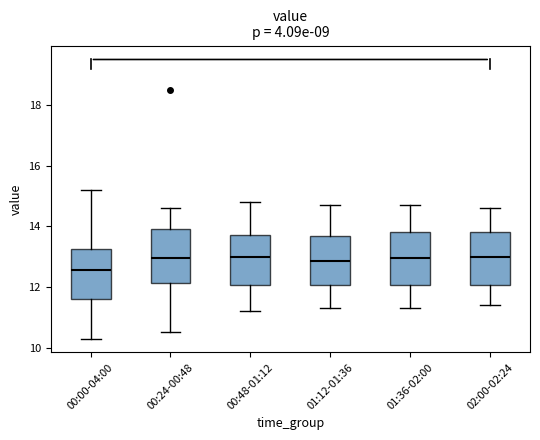

Reading left to right, transcribe this box plot: for each box, give where its median line is, the range the box spans, and where its two whiskers end, as read against the y-axis. The values are not printed on the chart, so give them approximately, as read against the axis.

00:00-04:00: median 12.6, box 11.6 to 13.2, whiskers 10.4 to 15.2
00:24-00:48: median 13.0, box 12.2 to 14.0, whiskers 10.6 to 14.6
00:48-01:12: median 13.0, box 12.0 to 13.8, whiskers 11.2 to 14.8
01:12-01:36: median 12.8, box 12.0 to 13.6, whiskers 11.4 to 14.8
01:36-02:00: median 13.0, box 12.0 to 13.8, whiskers 11.4 to 14.8
02:00-02:24: median 13.0, box 12.0 to 13.8, whiskers 11.4 to 14.6